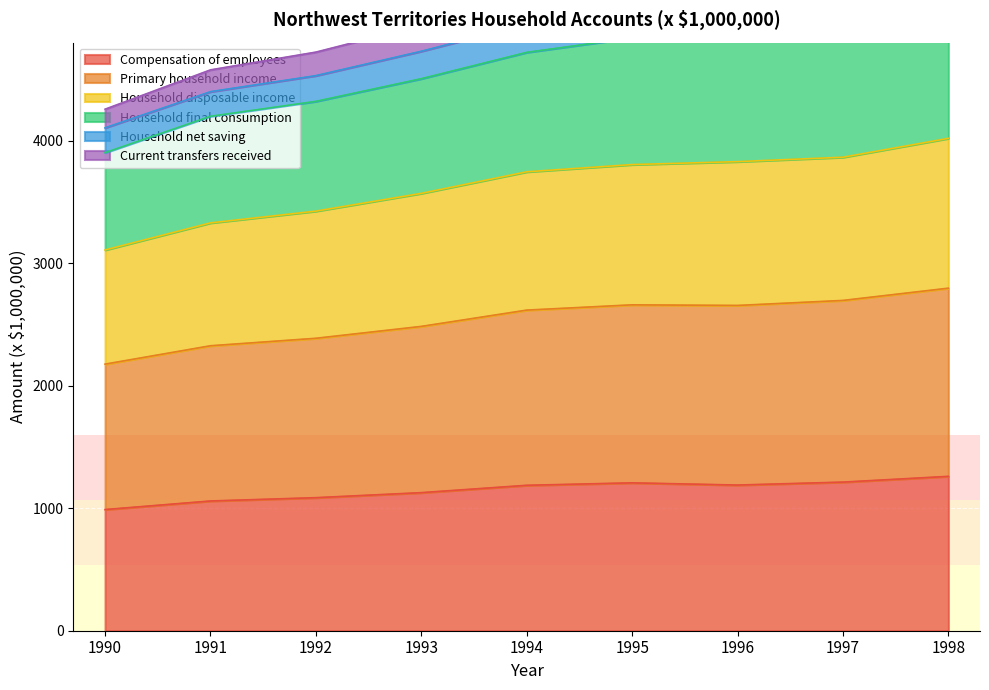

The Compensation of employees series shows 1626 at 1993. True or false?

False